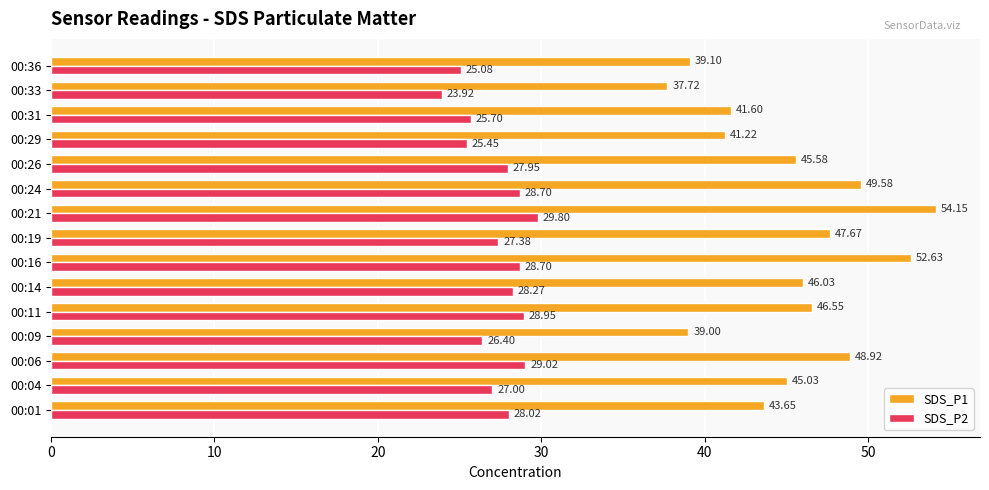

List the series in order of their peak value, highest first.

SDS_P1, SDS_P2